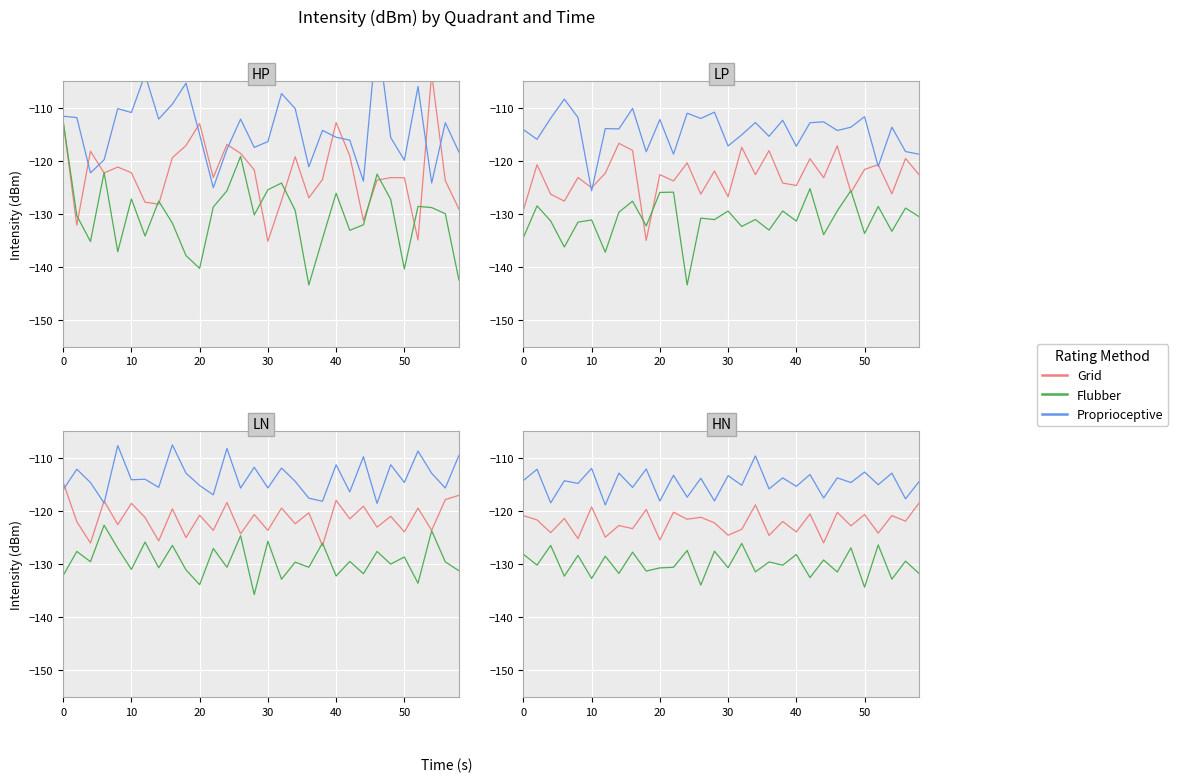

How many series are shown in this chart?

3